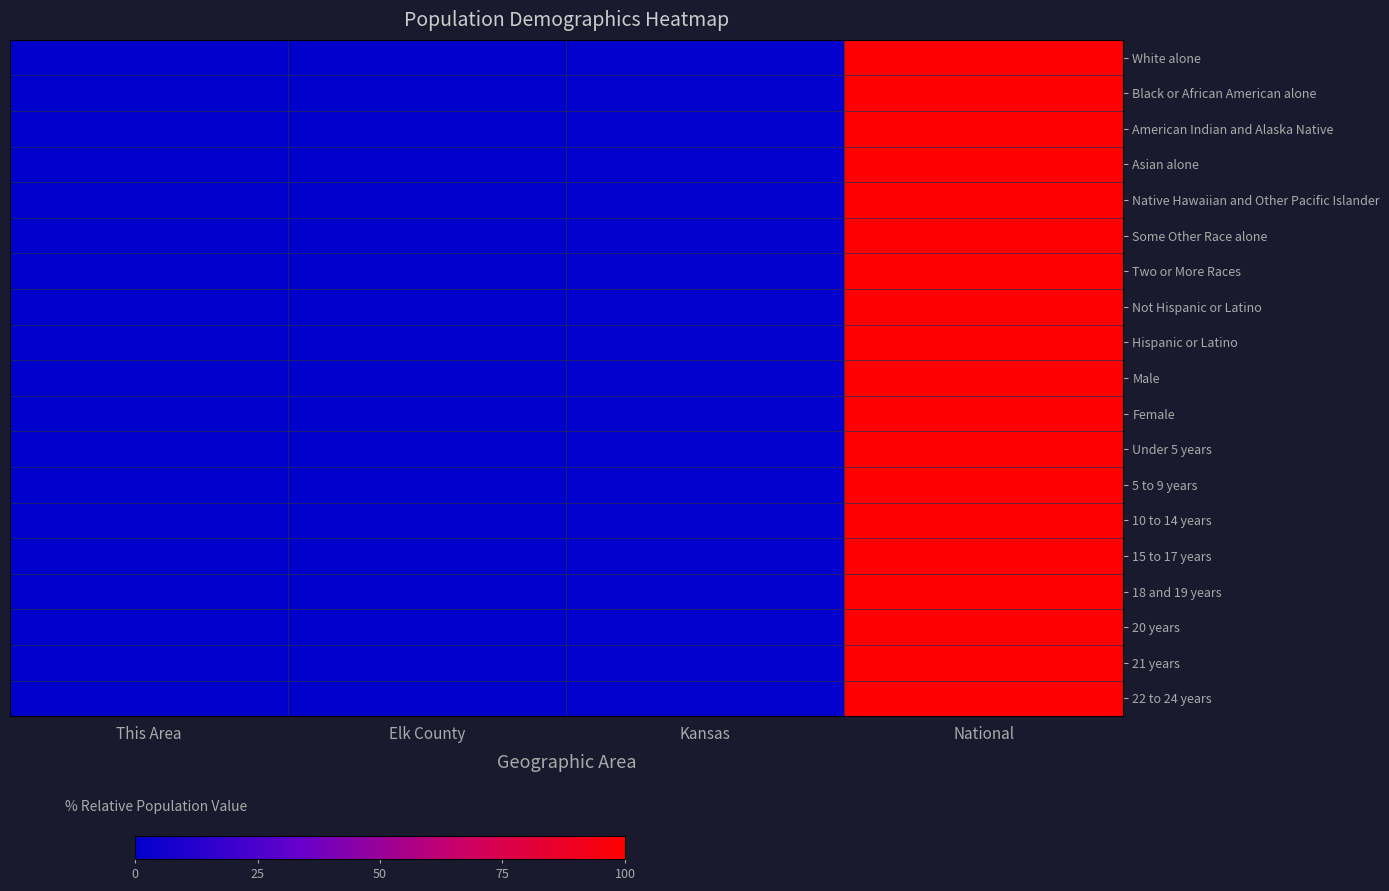

Rank the series at National from lowest to highest value.

White alone, Black or African American alone, American Indian and Alaska Native, Asian alone, Native Hawaiian and Other Pacific Islander, Some Other Race alone, Two or More Races, Not Hispanic or Latino, Hispanic or Latino, Male, Female, Under 5 years, 5 to 9 years, 10 to 14 years, 15 to 17 years, 18 and 19 years, 20 years, 21 years, 22 to 24 years